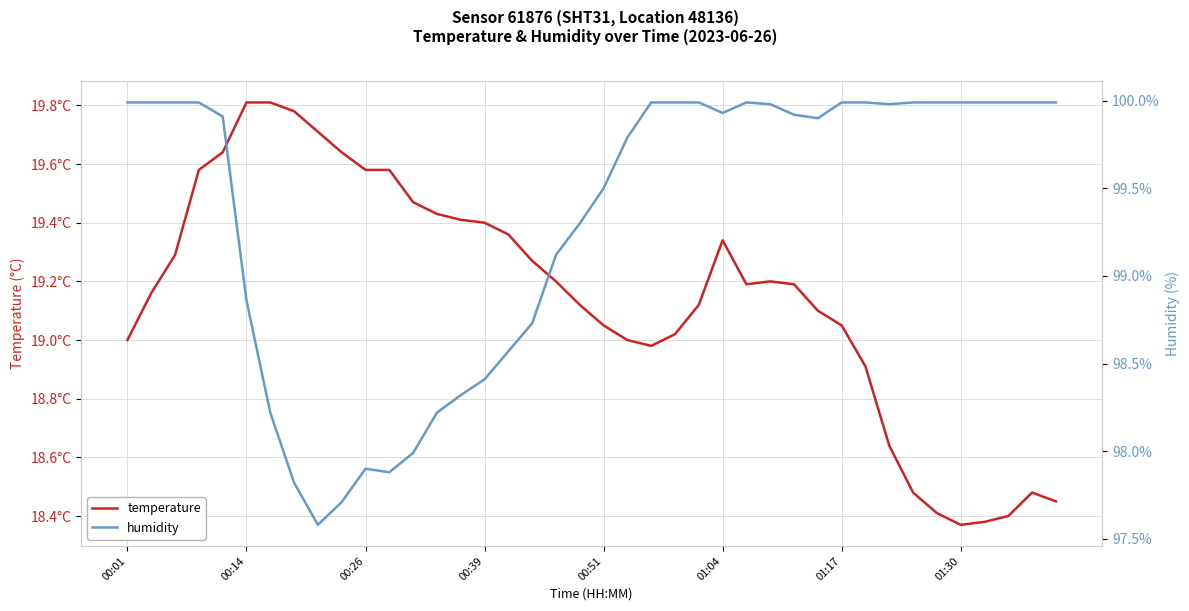

At which category does temperature reach its first local valley?

22